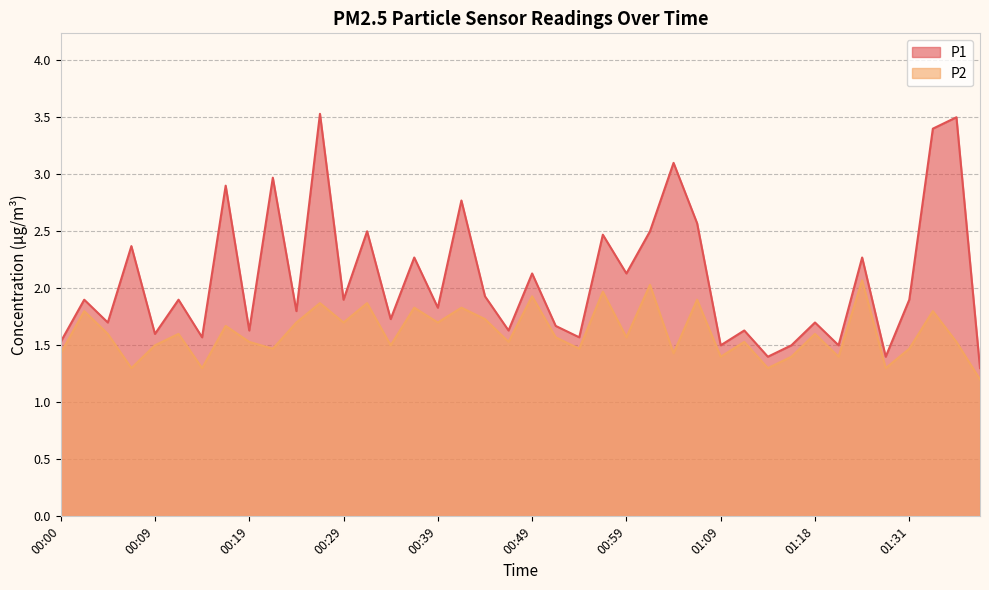

True or false: P2 has a value of 0.4 at 01:39.

False